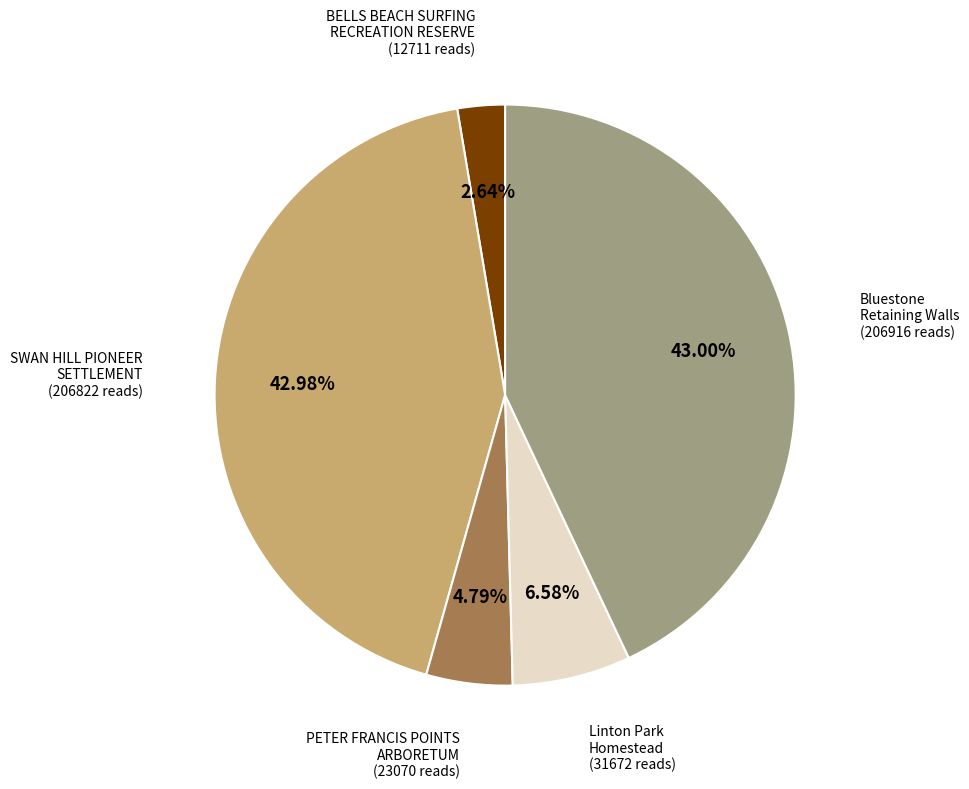

Count the number of slices in the pie.

5